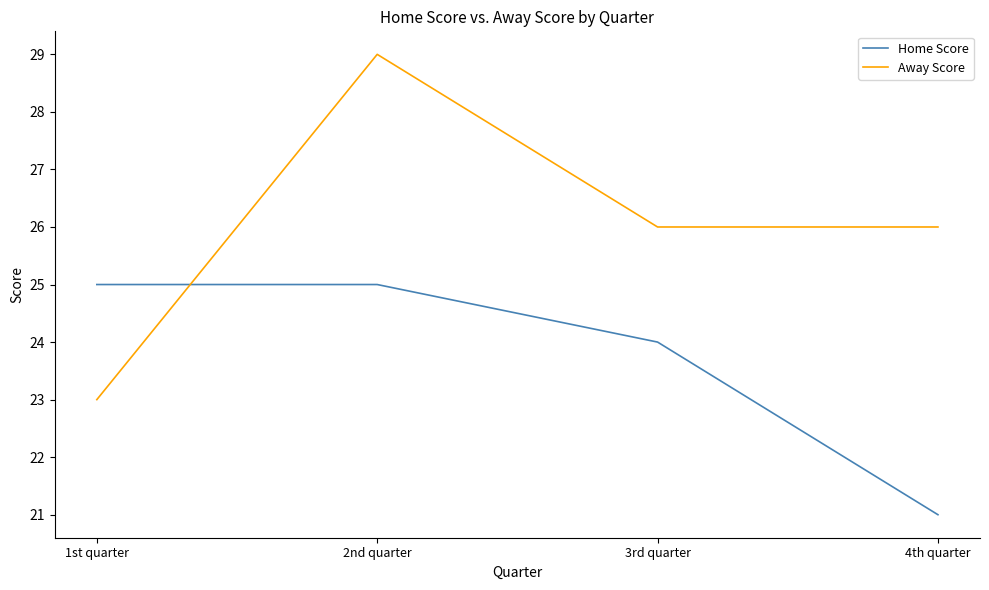

Between 3rd quarter and 4th quarter, which series saw the biggest shift?

Home Score